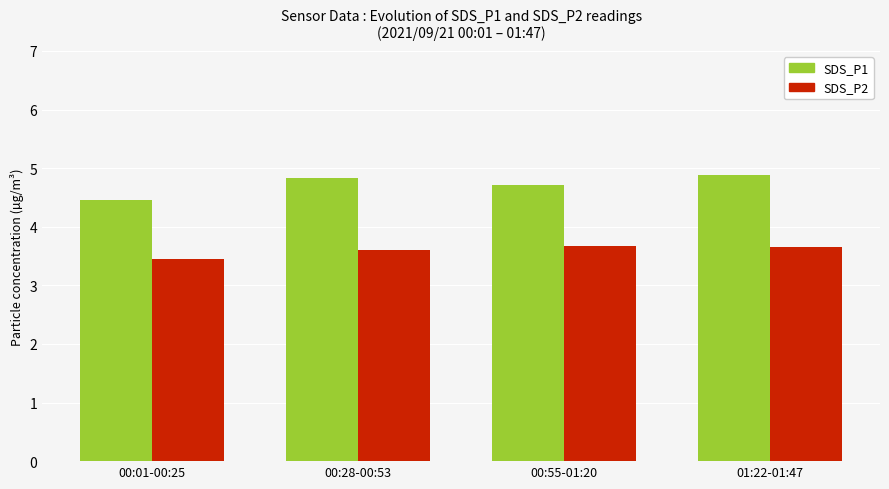

What is the greatest value displayed?

4.9